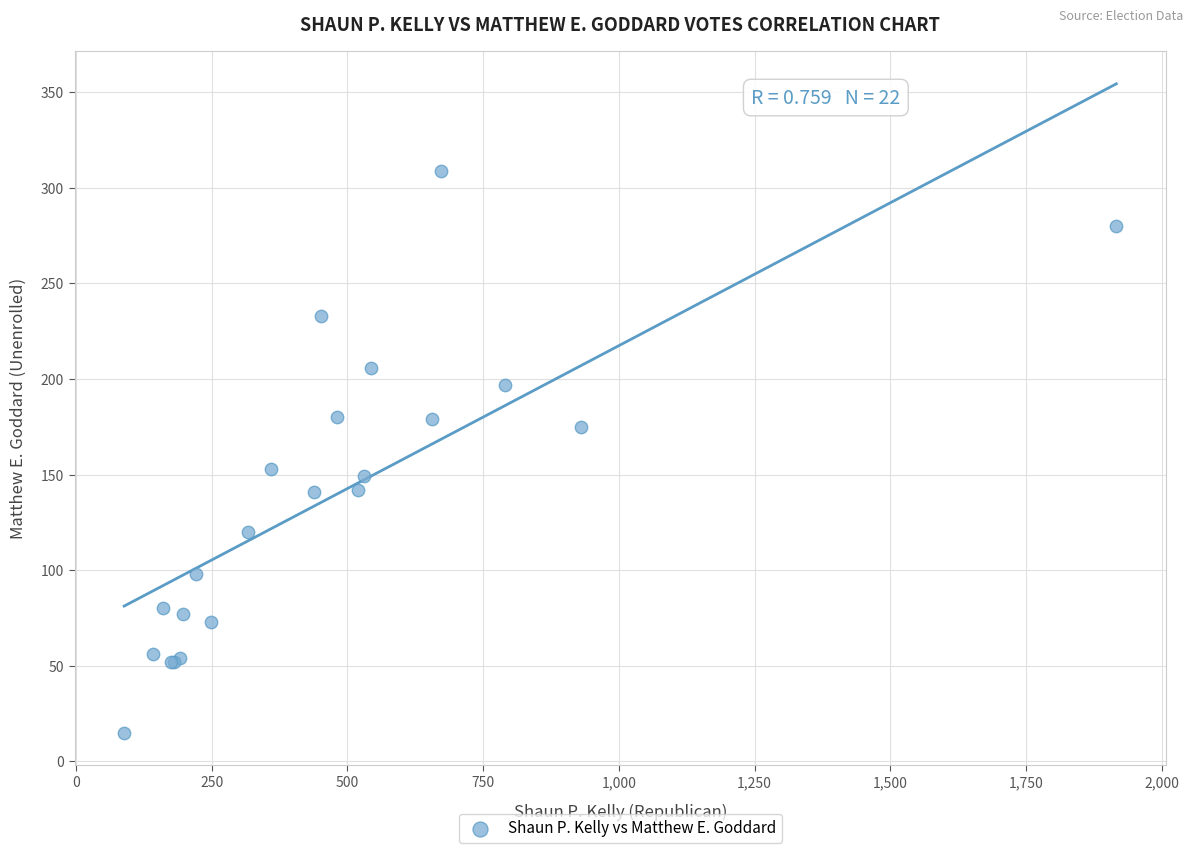

What Y value in the scatter plot is closest to 162?

153